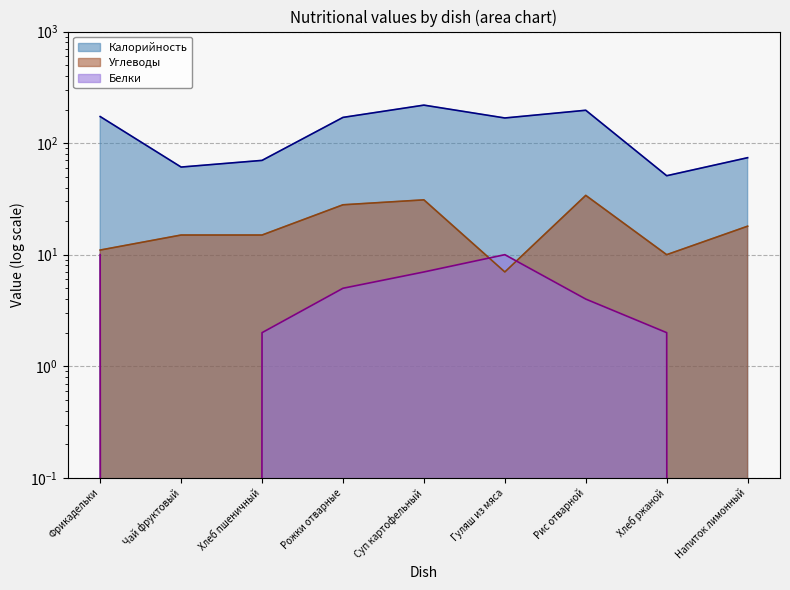

Where does the Калорийность series first go above 168?

Фрикадельки